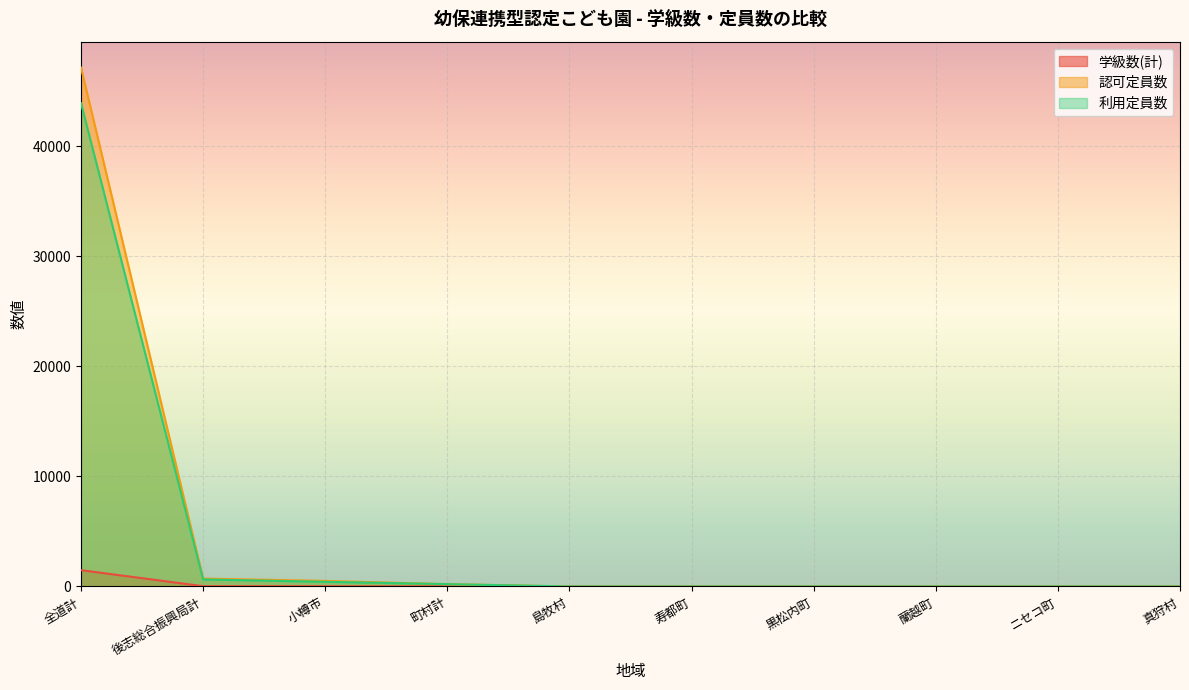

What is the sum of all 学級数(計) values?

1528